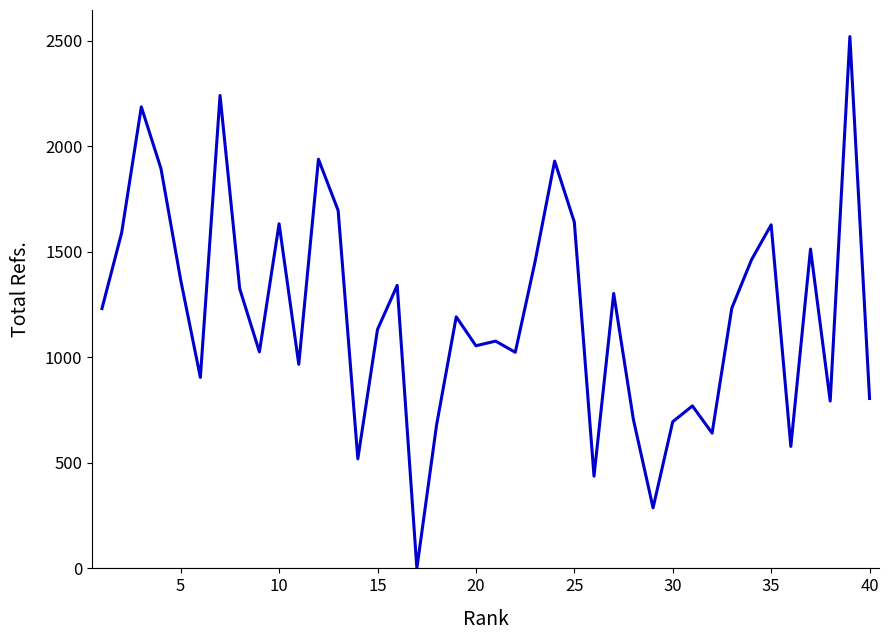

What is the difference between the maximum and minimum values?

2520